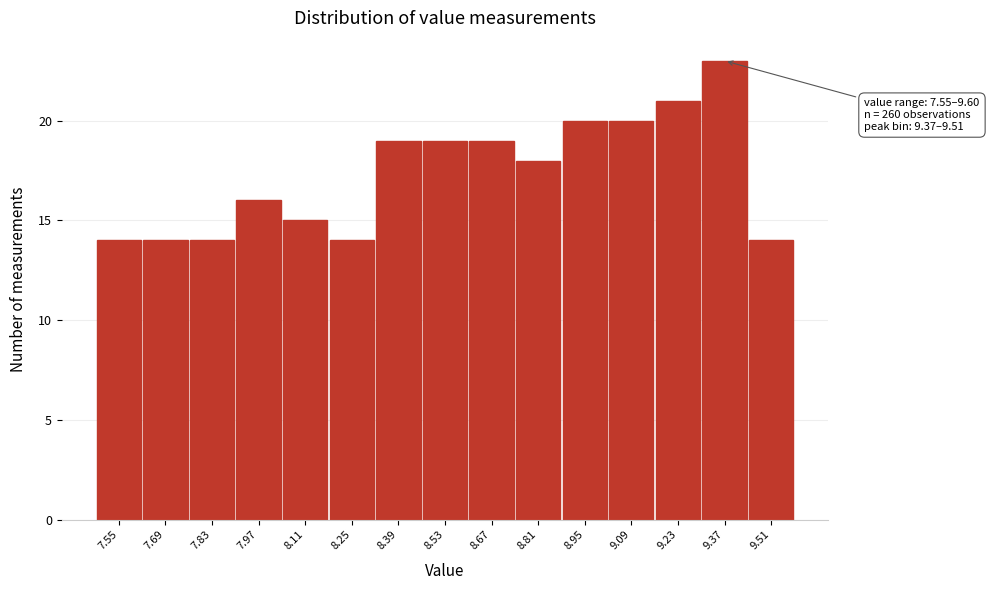

Reading left to right, transcribe all the data shown in this chart.

14	14	14	16	15	14	19	19	19	18	20	20	21	23	14